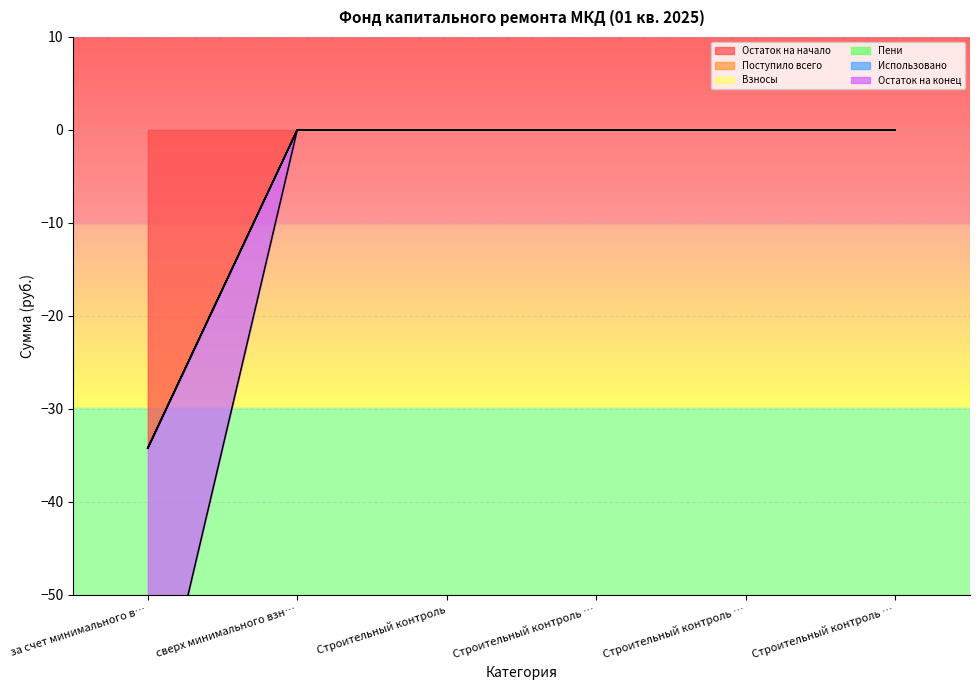

Reading left to right, extract all data points from this chart.

Остаток на начало: за счет минимального взноса=-34.2	сверх минимального взноса=0.0	Строительный контроль=0.0	Строительный контроль теплоснабжения=0.0	Строительный контроль водоотведения=0.0	Строительный контроль водоснабжения=0.0
Поступило всего: за счет минимального взноса=0.0	сверх минимального взноса=0.0	Строительный контроль=0.0	Строительный контроль теплоснабжения=0.0	Строительный контроль водоотведения=0.0	Строительный контроль водоснабжения=0.0
Взносы: за счет минимального взноса=0.0	сверх минимального взноса=0.0	Строительный контроль=0.0	Строительный контроль теплоснабжения=0.0	Строительный контроль водоотведения=0.0	Строительный контроль водоснабжения=0.0
Пени: за счет минимального взноса=0.0	сверх минимального взноса=0.0	Строительный контроль=0.0	Строительный контроль теплоснабжения=0.0	Строительный контроль водоотведения=0.0	Строительный контроль водоснабжения=0.0
Использовано: за счет минимального взноса=0.0	сверх минимального взноса=0.0	Строительный контроль=0.0	Строительный контроль теплоснабжения=0.0	Строительный контроль водоотведения=0.0	Строительный контроль водоснабжения=0.0
Остаток на конец: за счет минимального взноса=-34.2	сверх минимального взноса=0.0	Строительный контроль=0.0	Строительный контроль теплоснабжения=0.0	Строительный контроль водоотведения=0.0	Строительный контроль водоснабжения=0.0